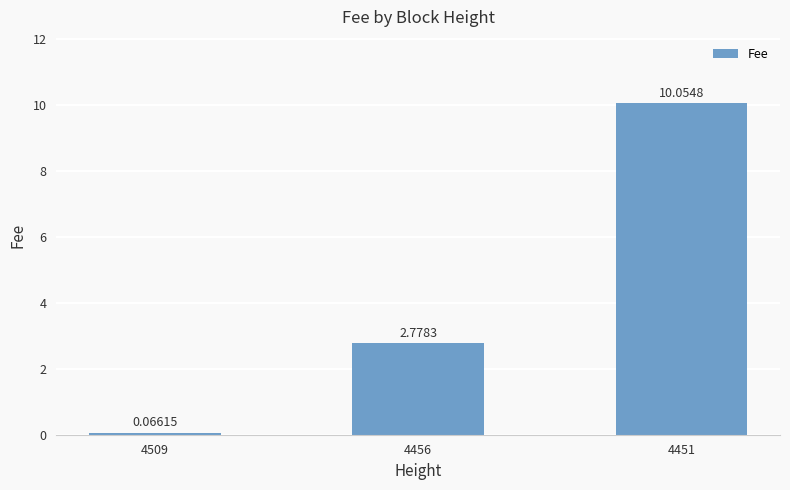

List the labels in order of value, largest first.

4451, 4456, 4509